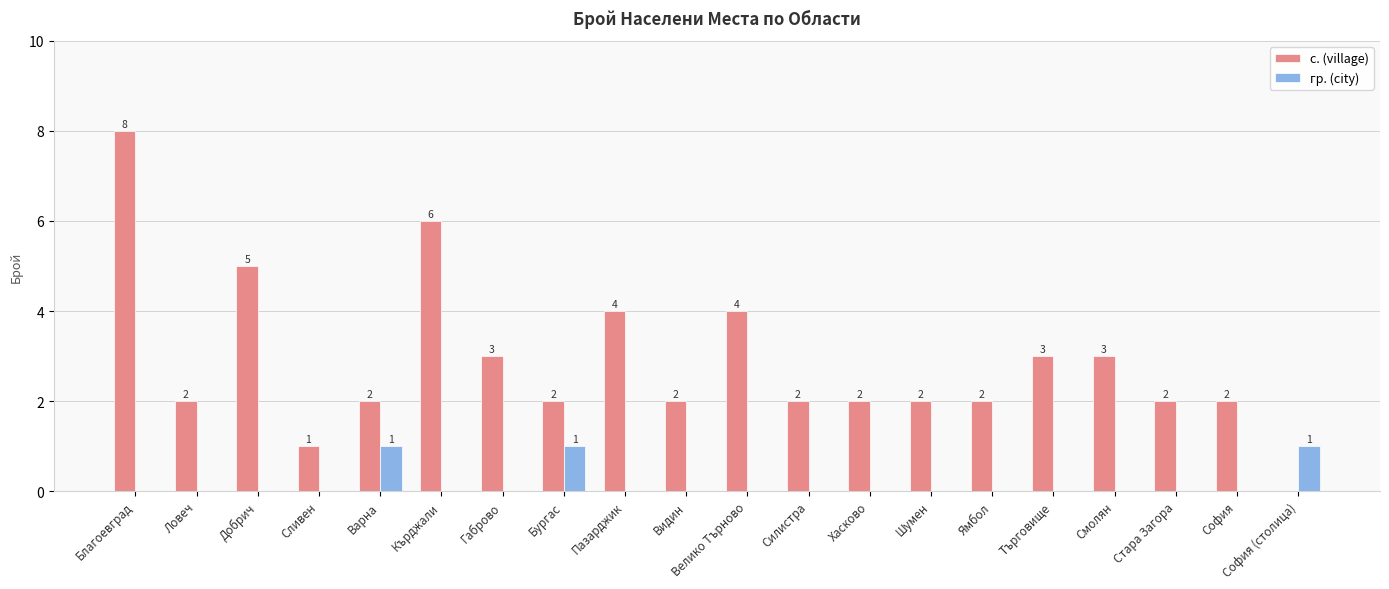

Which series changed the most between Благоевград and София (столица)?

с. (village)